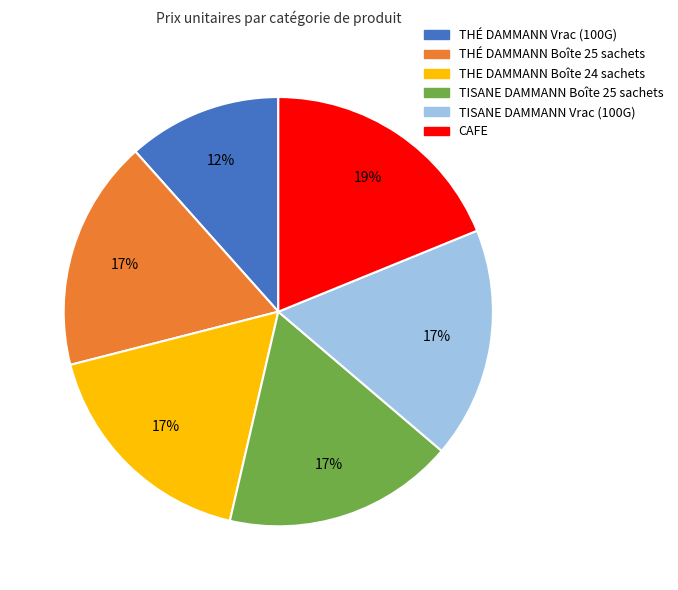

Combined, do CAFE and THÉ DAMMANN Boîte 25 sachets account for over 50%?

No